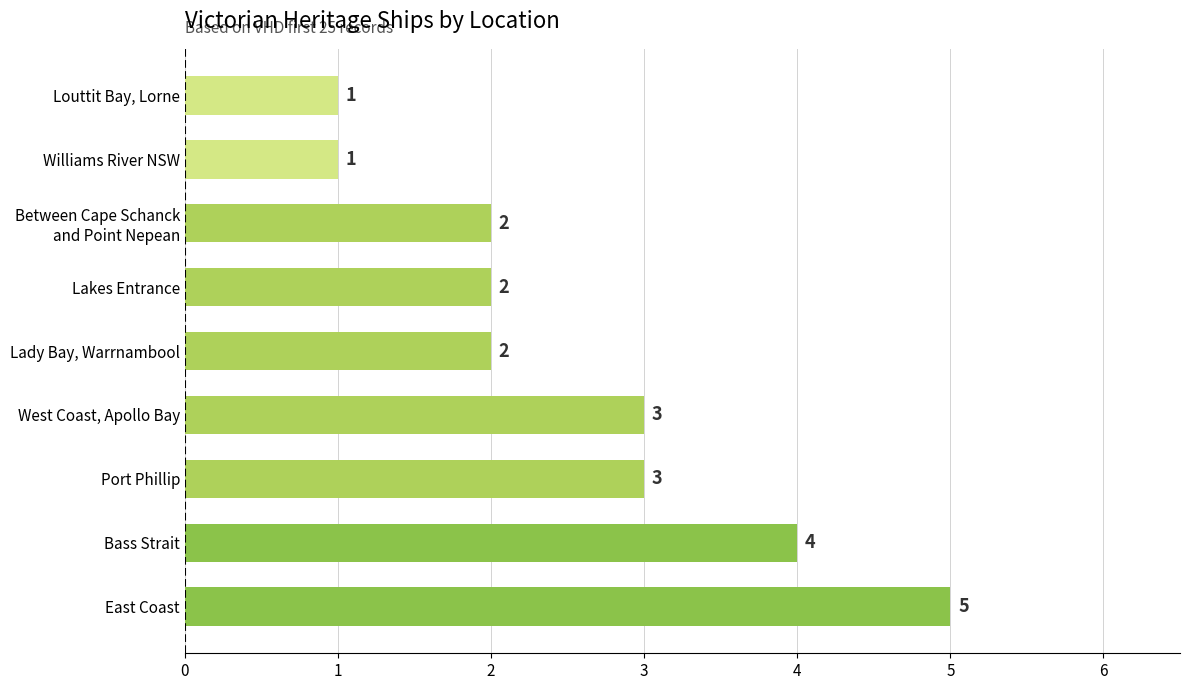

Approximately how many times larger is the value at Lakes Entrance compared to Port Phillip?

0.7